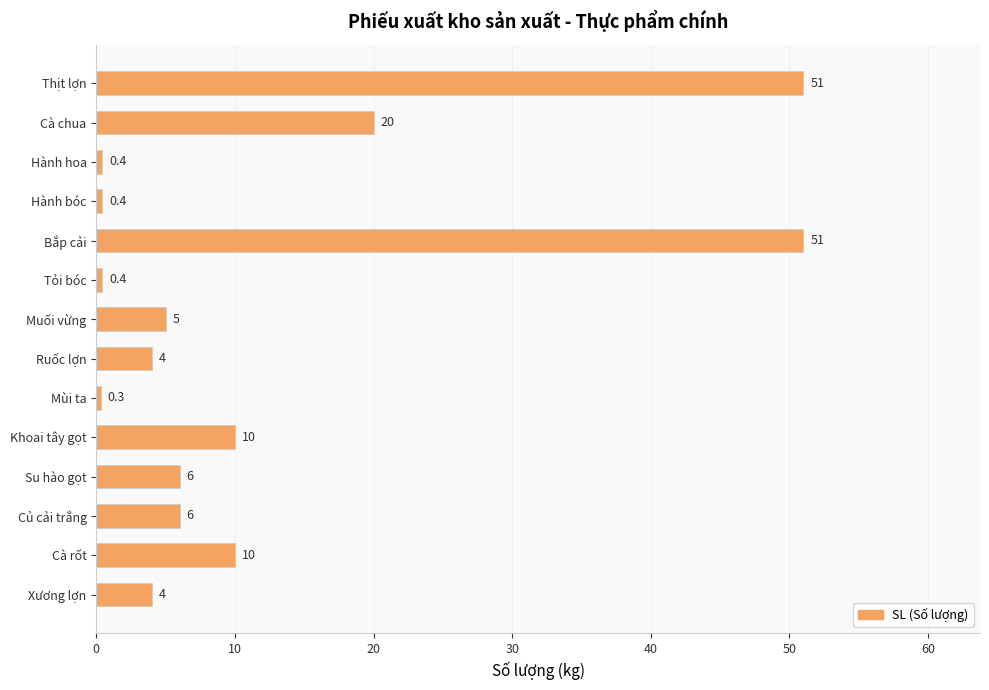

Read the value at Ruốc lợn.

4.0